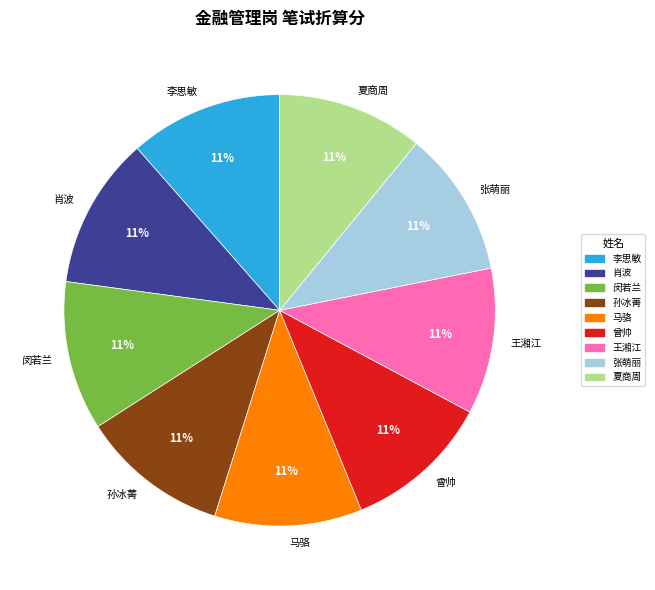

True or false: 曾帅 accounts for 6% of the total.

False